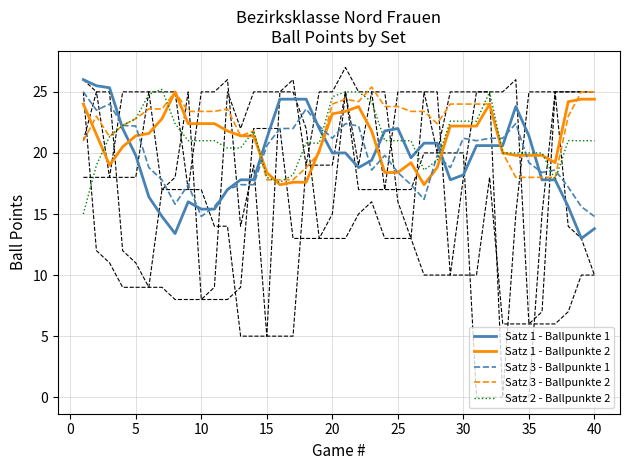

The value of Satz 1 - Ballpunkte 1 at 20 is 35.5. True or false?

False